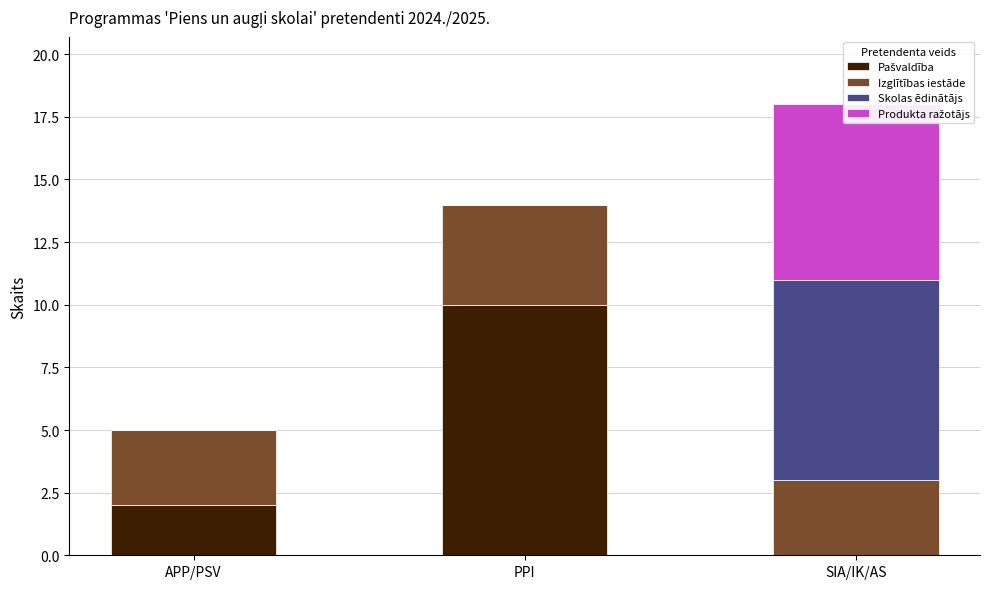

What is the difference between the highest and lowest values at SIA/IK/AS?

8